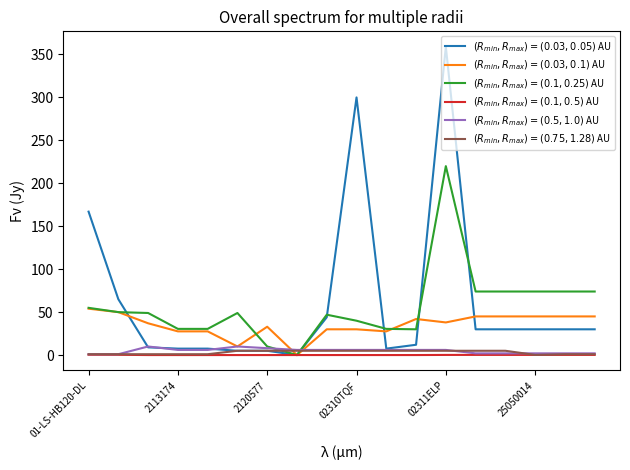

True or false: $(R_{min}, R_{max}) = (0.1, 0.25)$ AU has more than 0 interior local peaks.

True